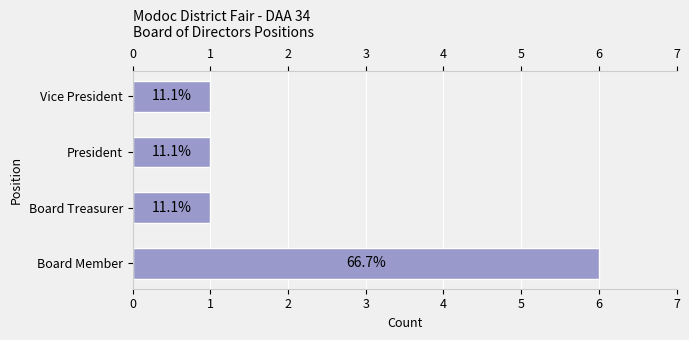

What is the value of the 4th bar from the left?

1